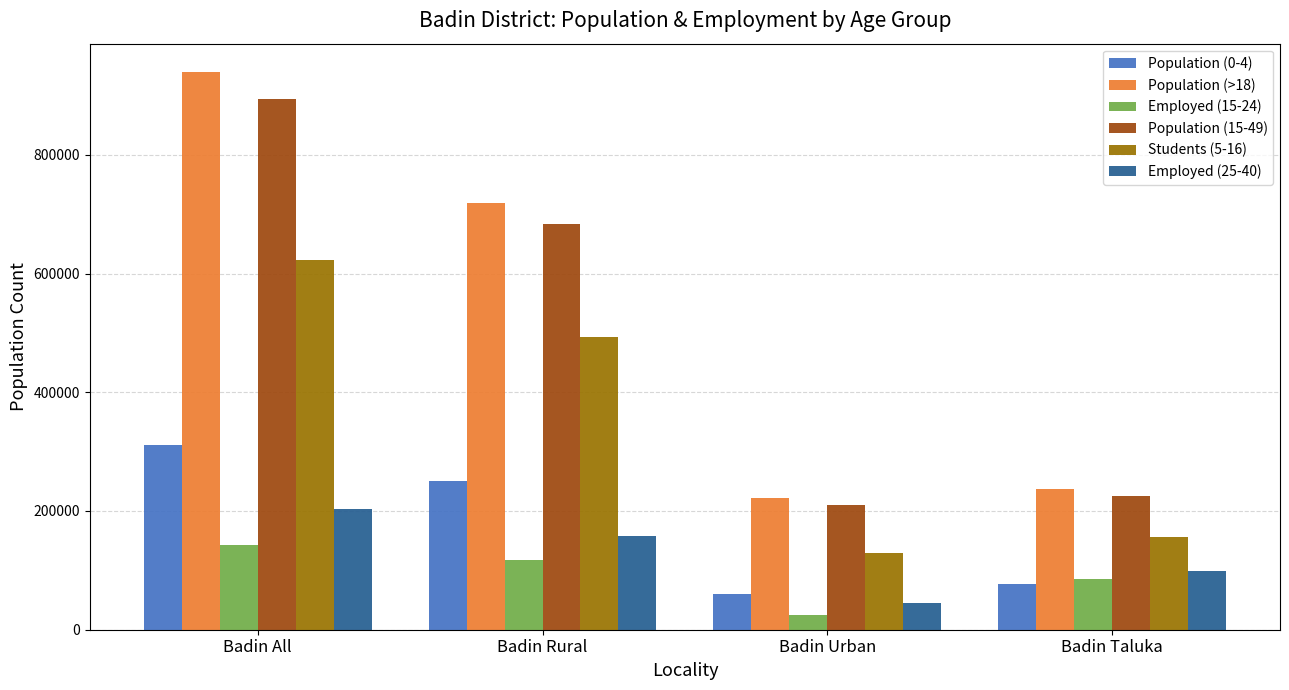

What is the sum of all Population (0-4) values?

699051